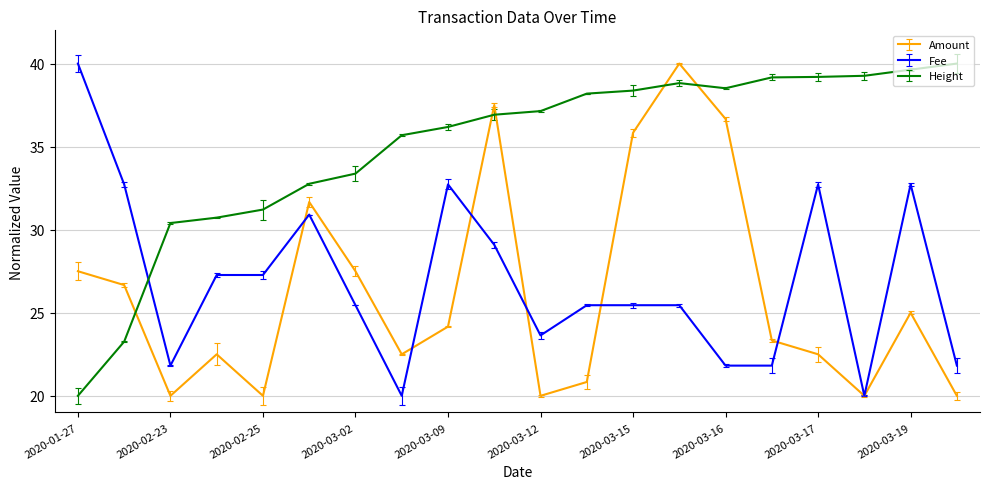

After their last crossing, which series has the higher values: Fee or Amount?

Fee